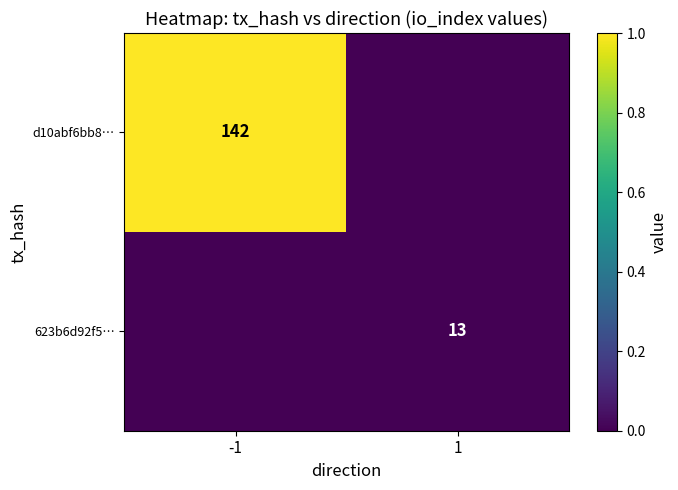

True or false: 623b6d92f5… has a value of 8 at 1.

False